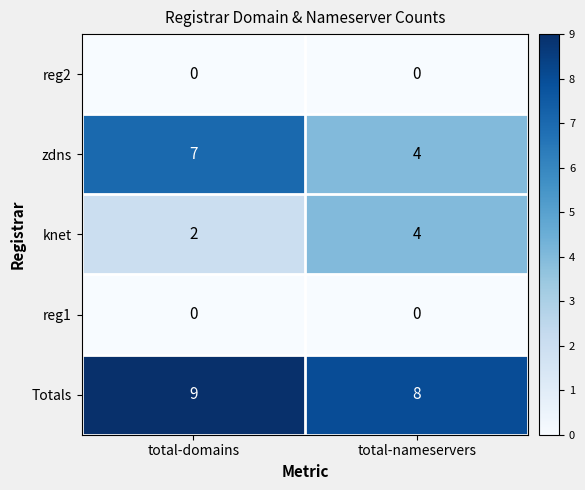

At how many categories does at least one series exceed 0?

2